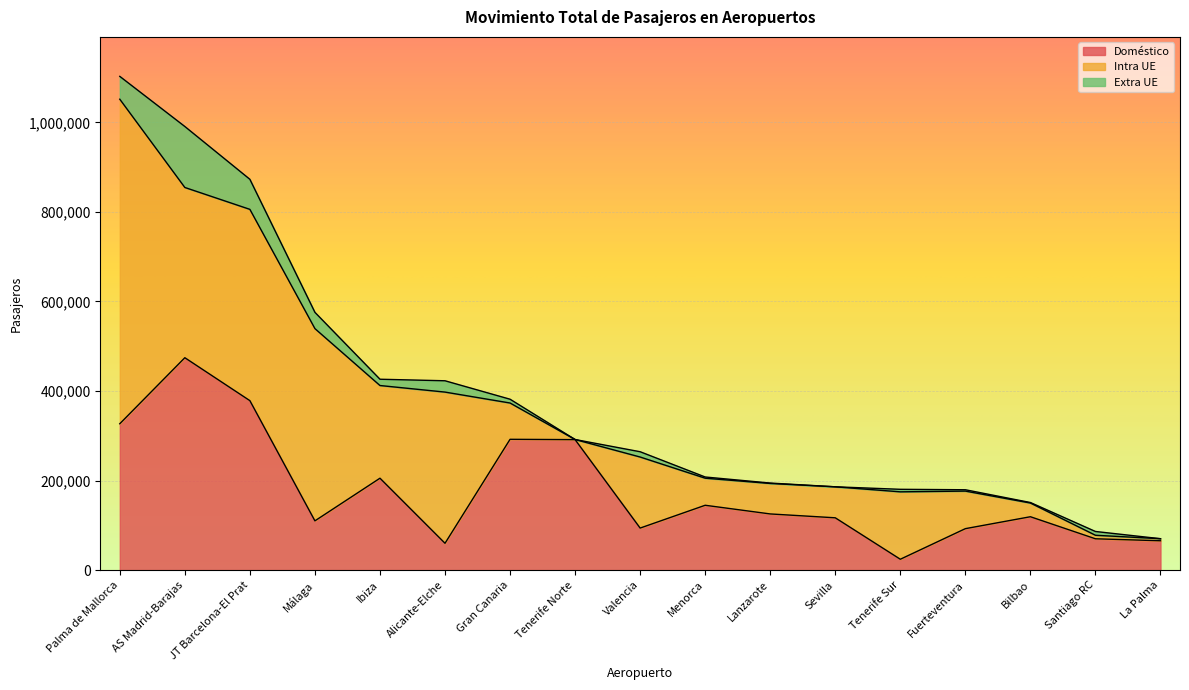

At how many categories does at least one series exceed 394299?

4